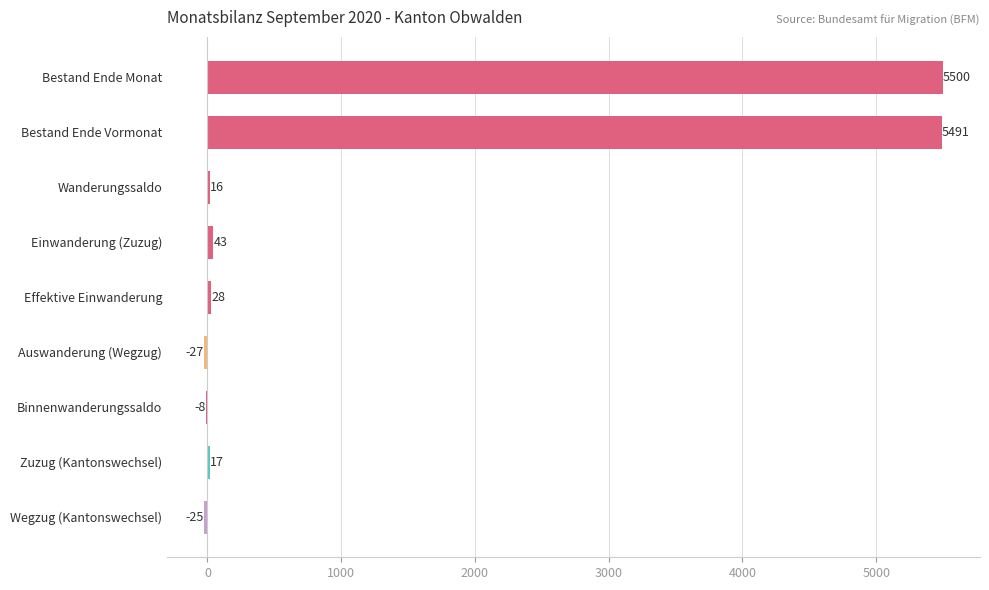

Count the number of categories in the chart.

9